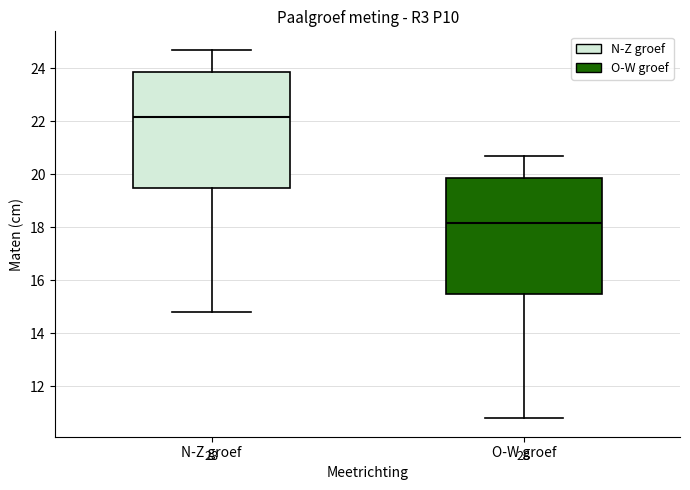

Where is the lower edge of the box for N-Z groef on the y-axis? The values are not printed on the chart, so give them approximately, as read against the axis.

19.4